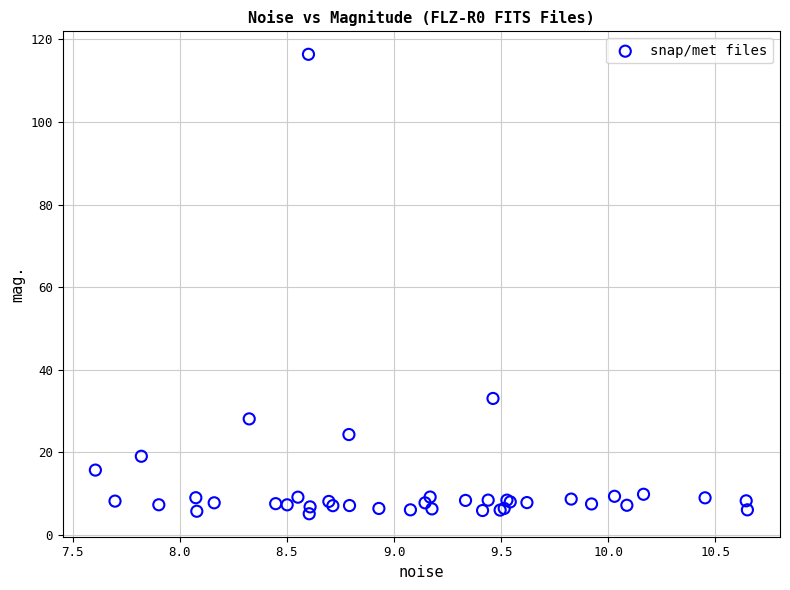

What Y value in the scatter plot is closest to 60?

33.1